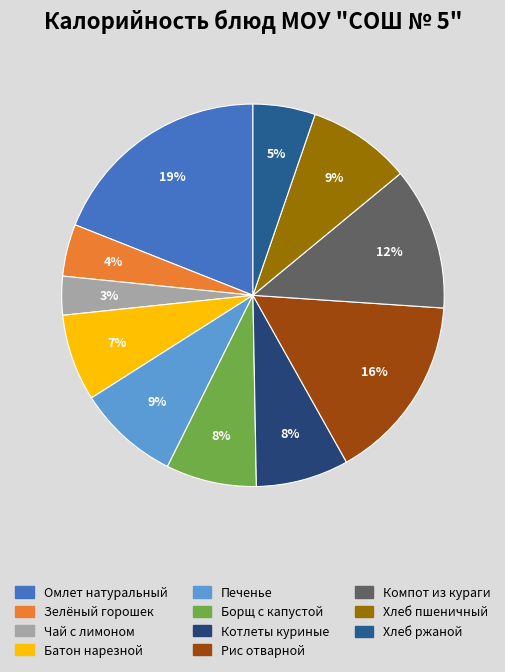

Is it true that Хлеб ржаной is 5% of the pie?

True